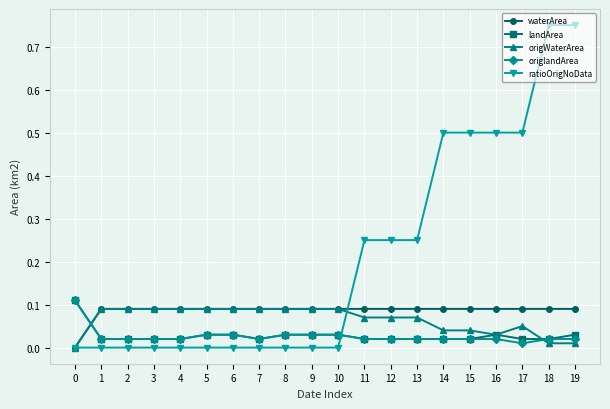

The value of ratioOrigNoData at 3 is 0.4. True or false?

False